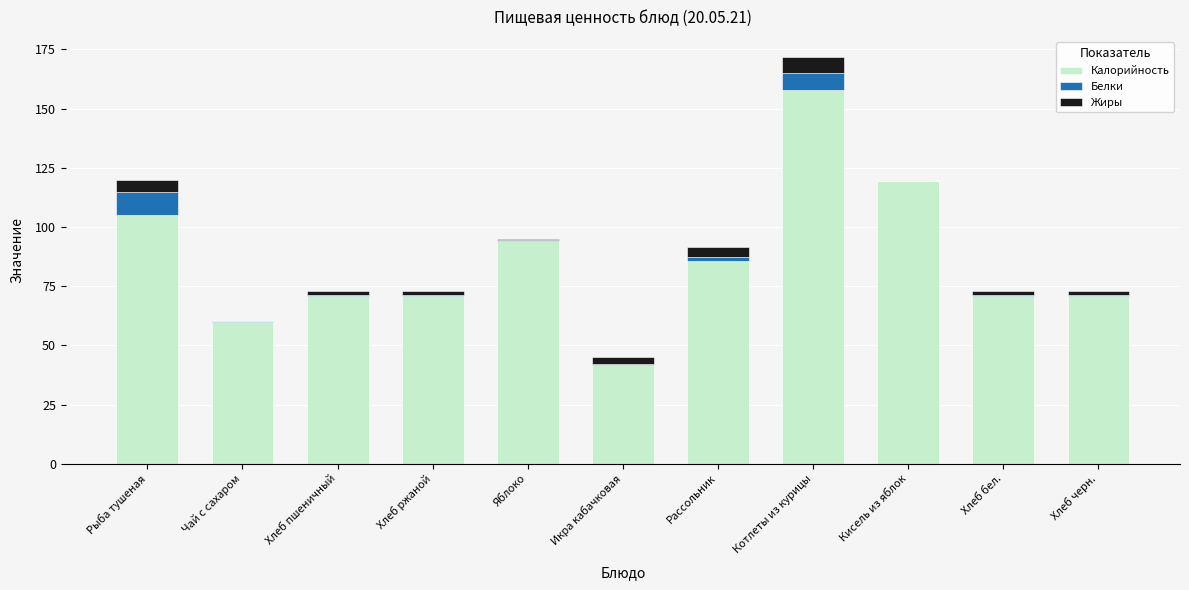

At which category is the sum across all series the highest?

Котлеты из курицы